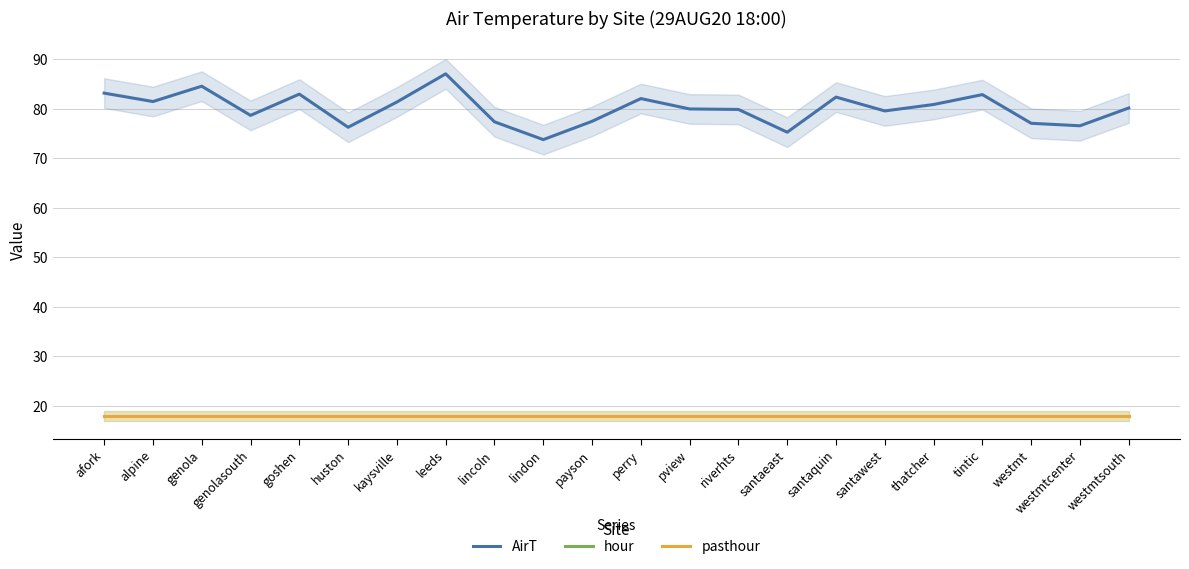

What is the approximate value of pasthour at alpine?

18.0